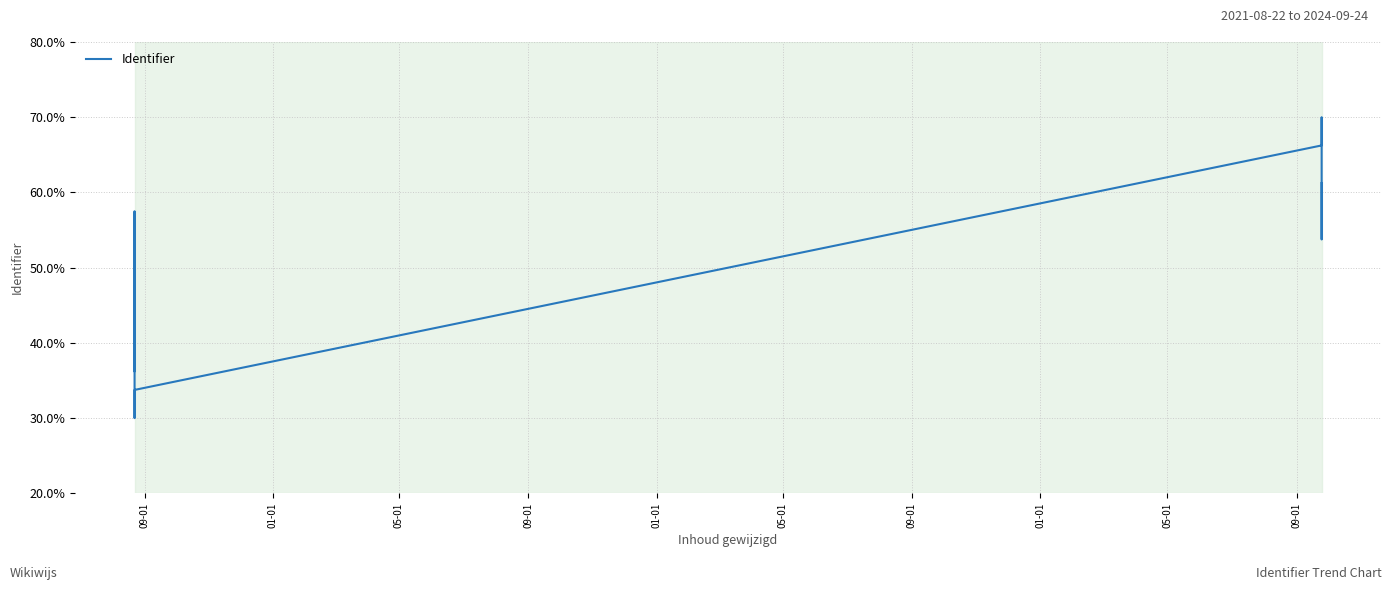

How many values exceed 51?

8